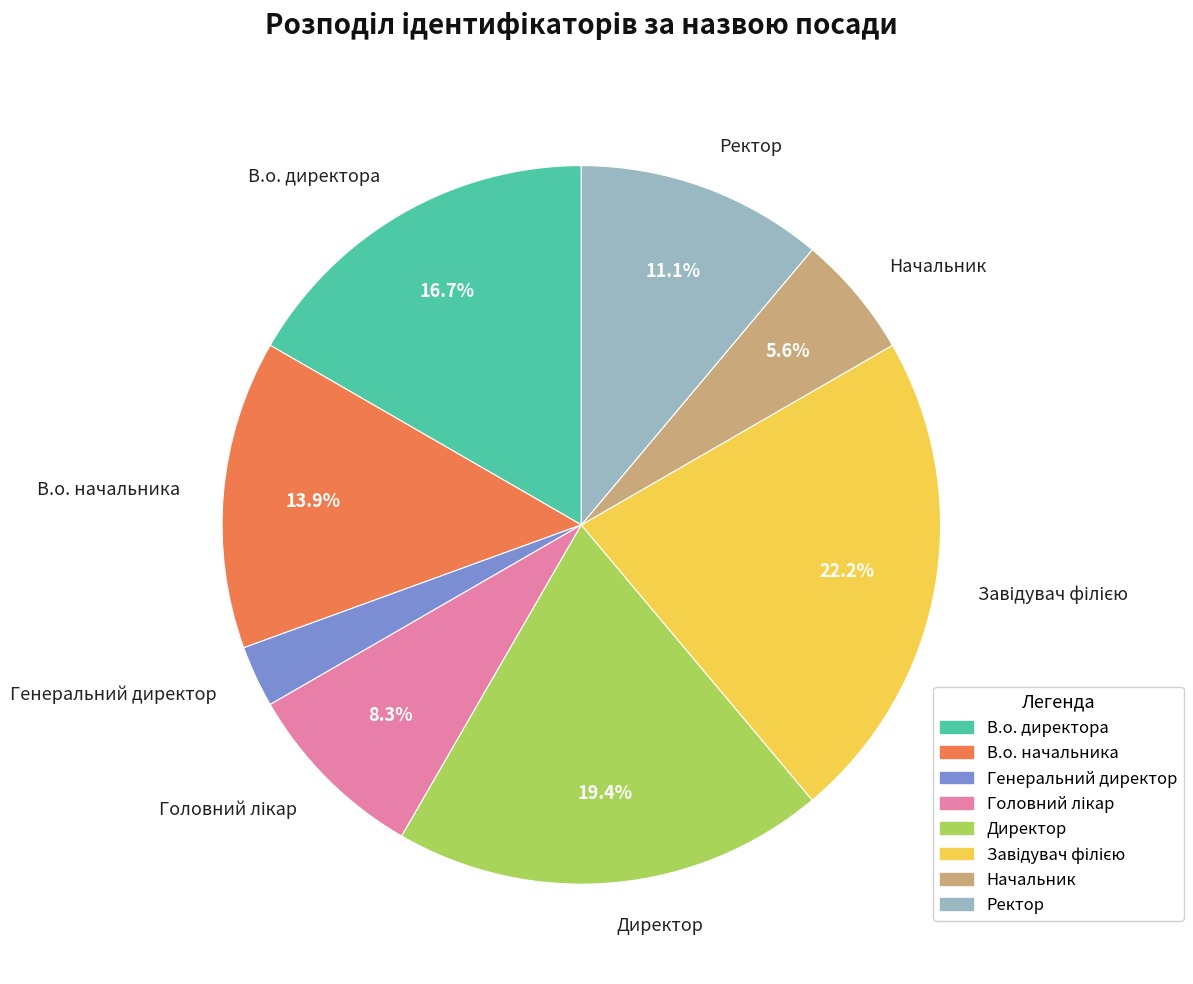

Is the sum of В.о. директора and Ректор greater than half?

No